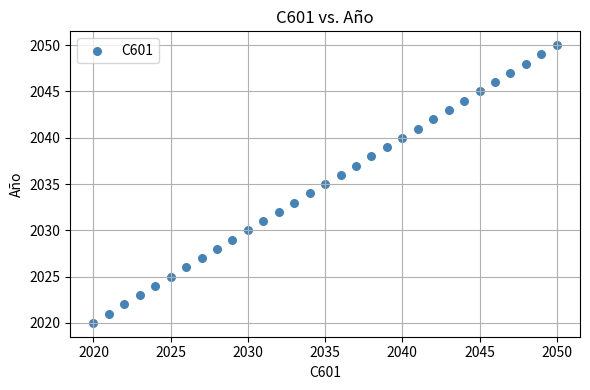

What is the range of X values (max minus min)?

30